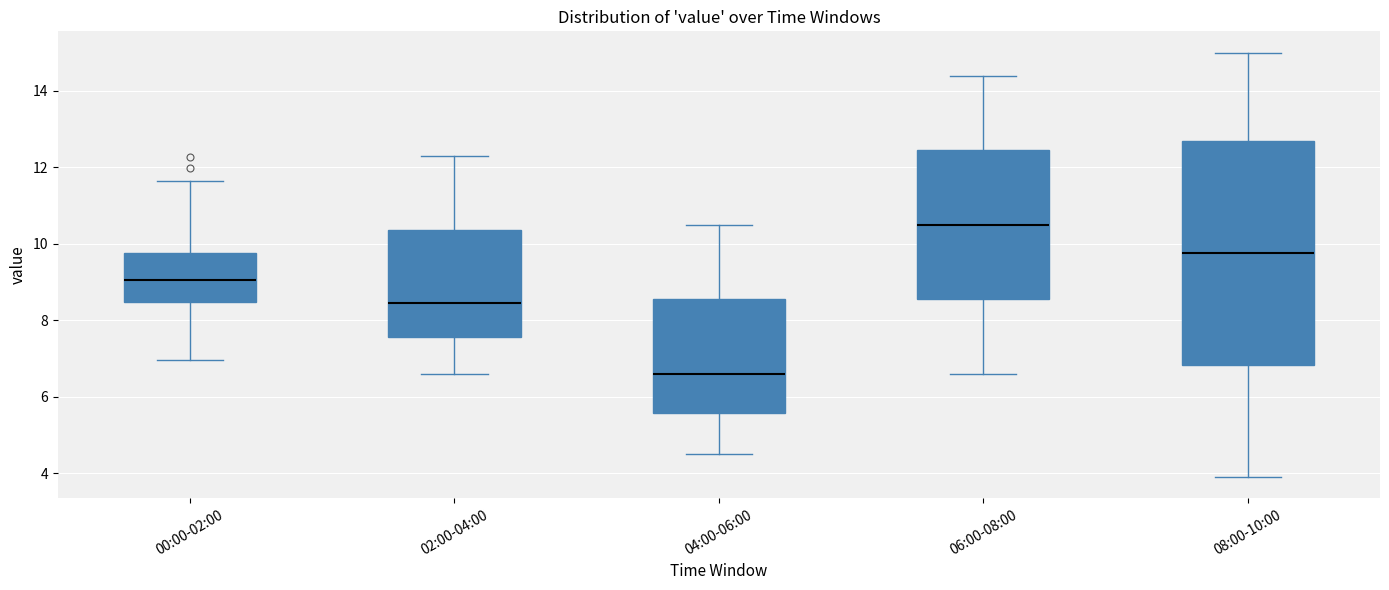

Where is the upper edge of the box for 04:00-06:00 on the y-axis? The values are not printed on the chart, so give them approximately, as read against the axis.

8.6